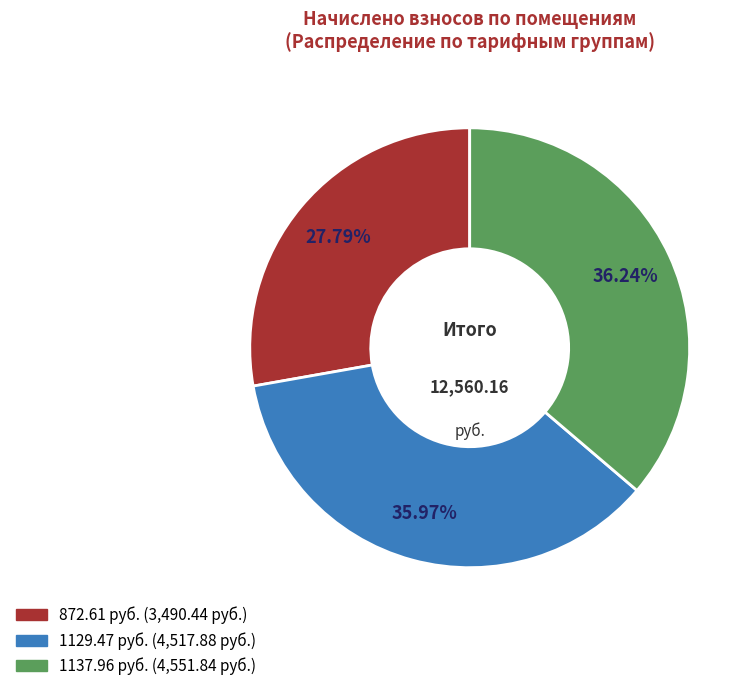

Is there any slice that represents more than half of the pie?

No